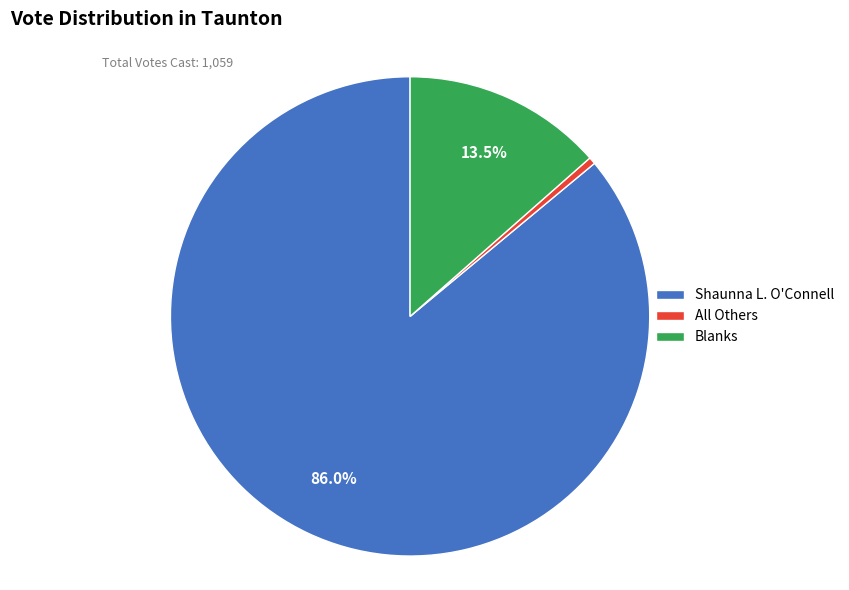

How many slices are in this pie chart?

3